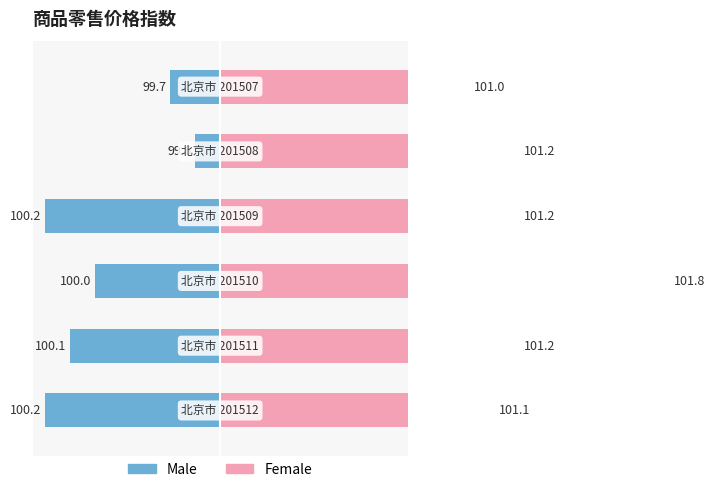

True or false: Female has a value of 7.5 at 5.

False